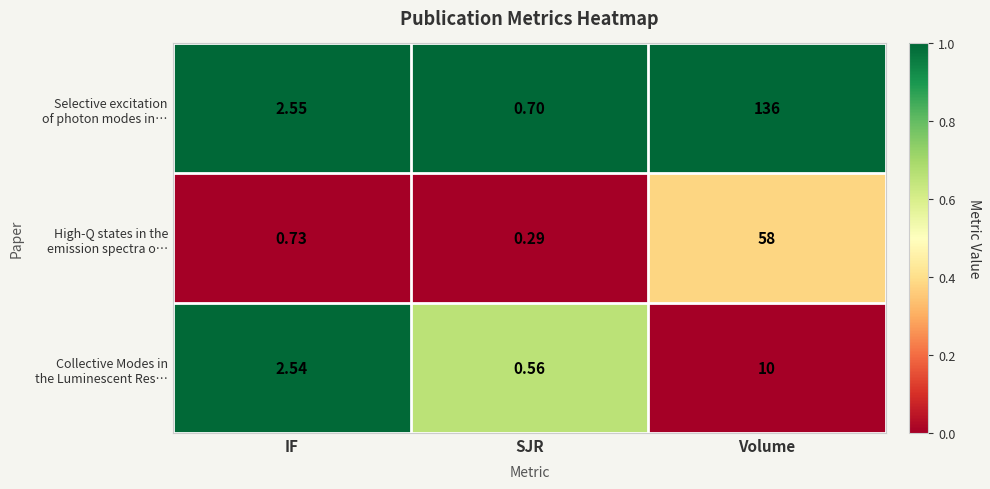

Which category has the lowest value across all series?

SJR